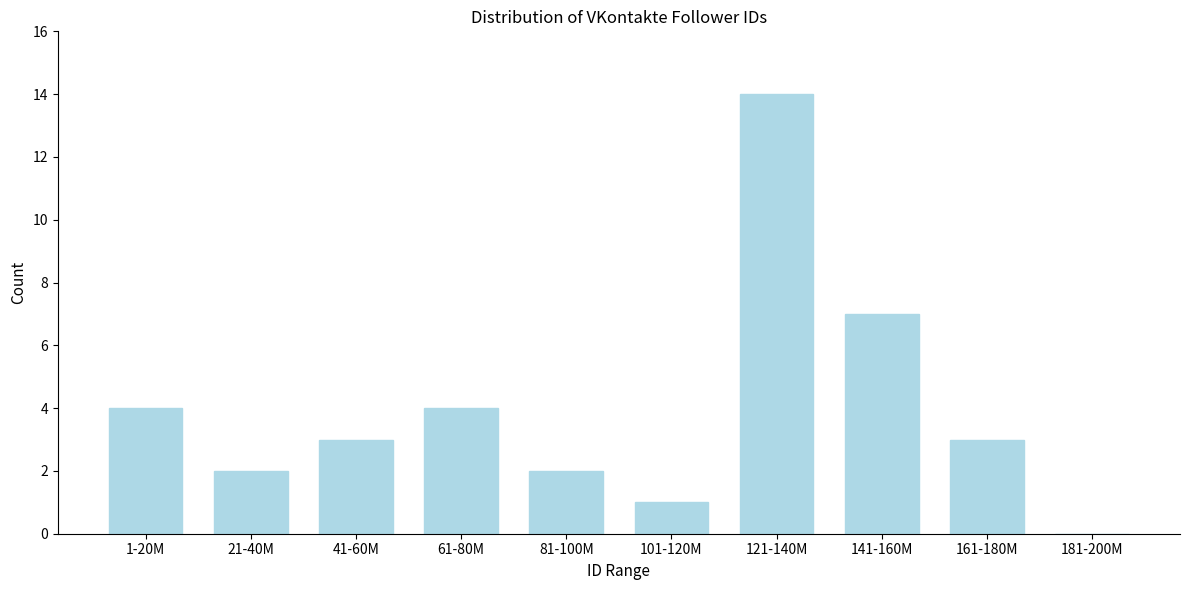

Reading left to right, list all the values displayed in this chart.

1-20M=4	21-40M=2	41-60M=3	61-80M=4	81-100M=2	101-120M=1	121-140M=14	141-160M=7	161-180M=3	181-200M=0